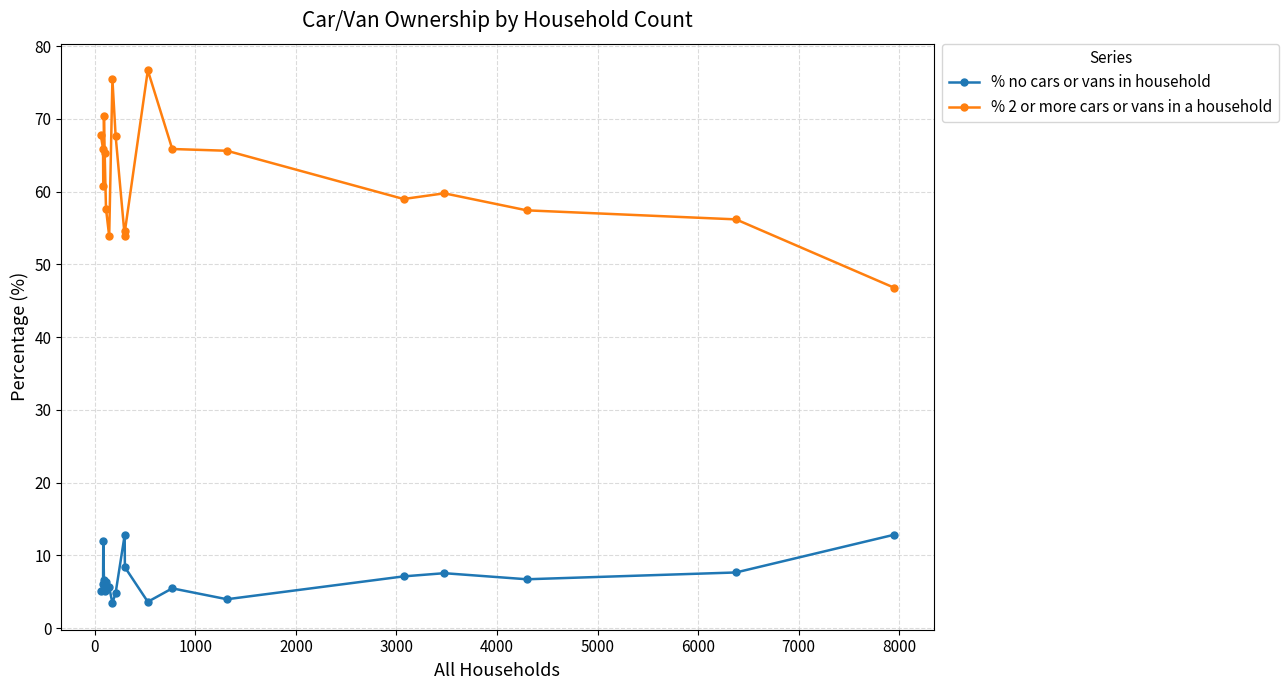

What are all the series names shown in the legend?

% no cars or vans in household, % 2 or more cars or vans in a household